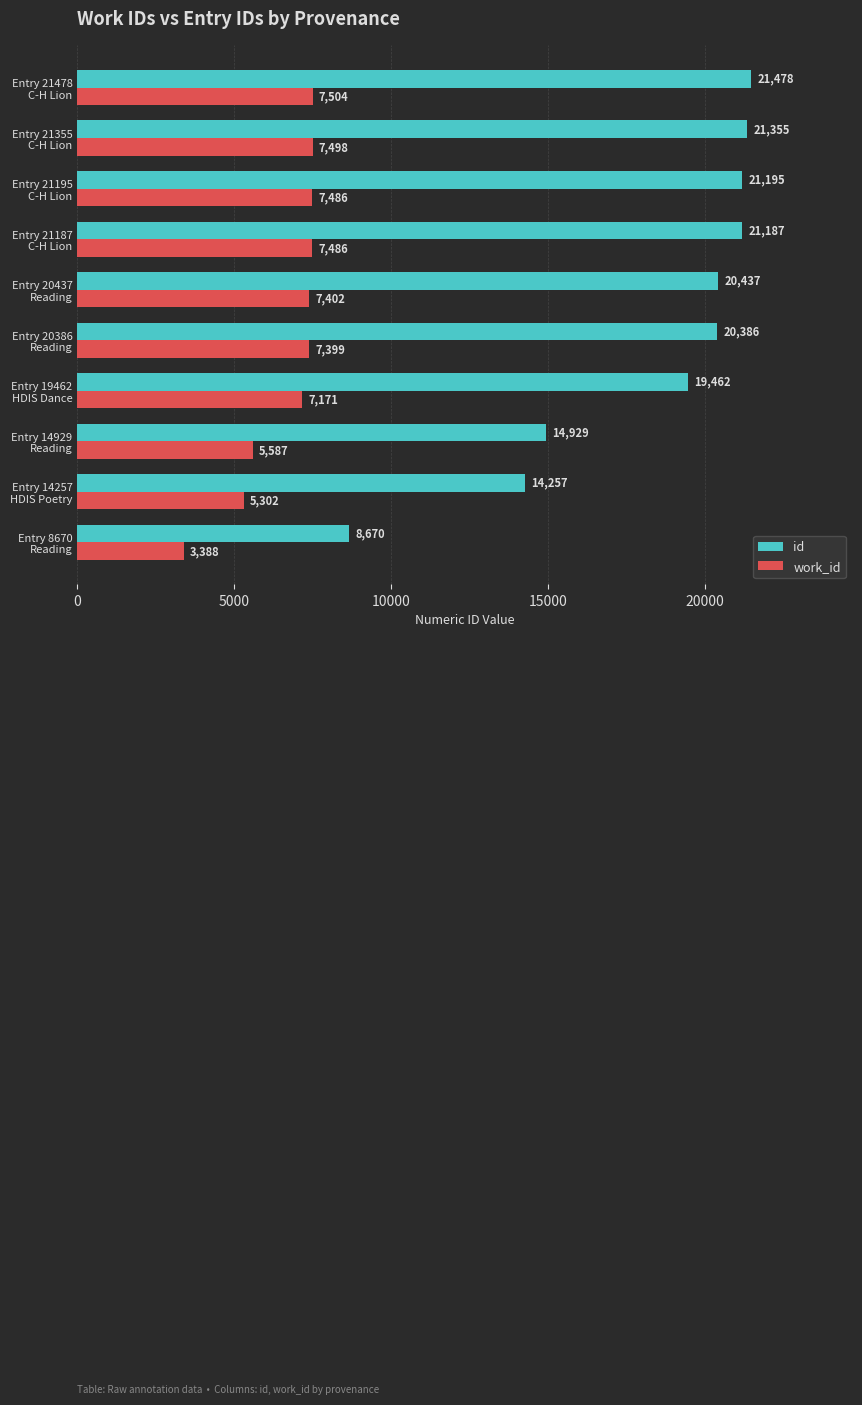

At how many categories does at least one series exceed 6407?

10